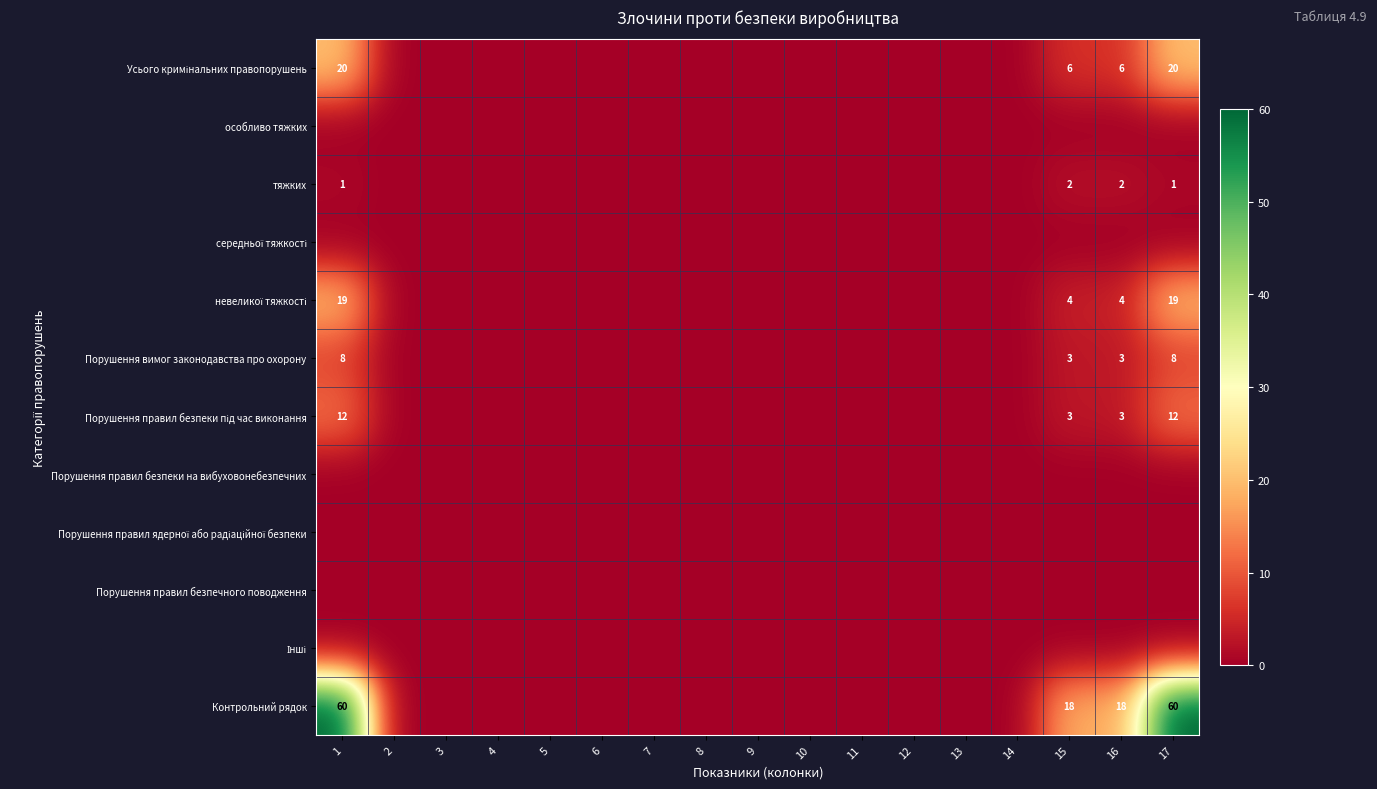

Which series has the widest spread of values?

Контрольний рядок